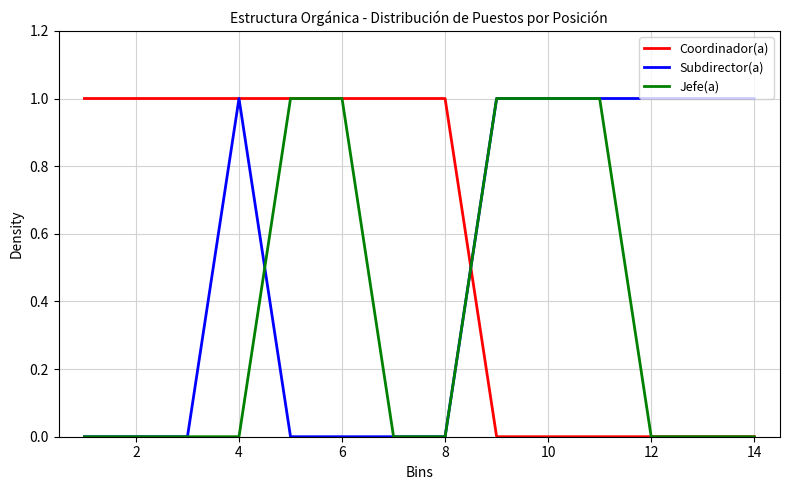

List the series in order of their overall mean, lowest first.

Jefe(a), Subdirector(a), Coordinador(a)